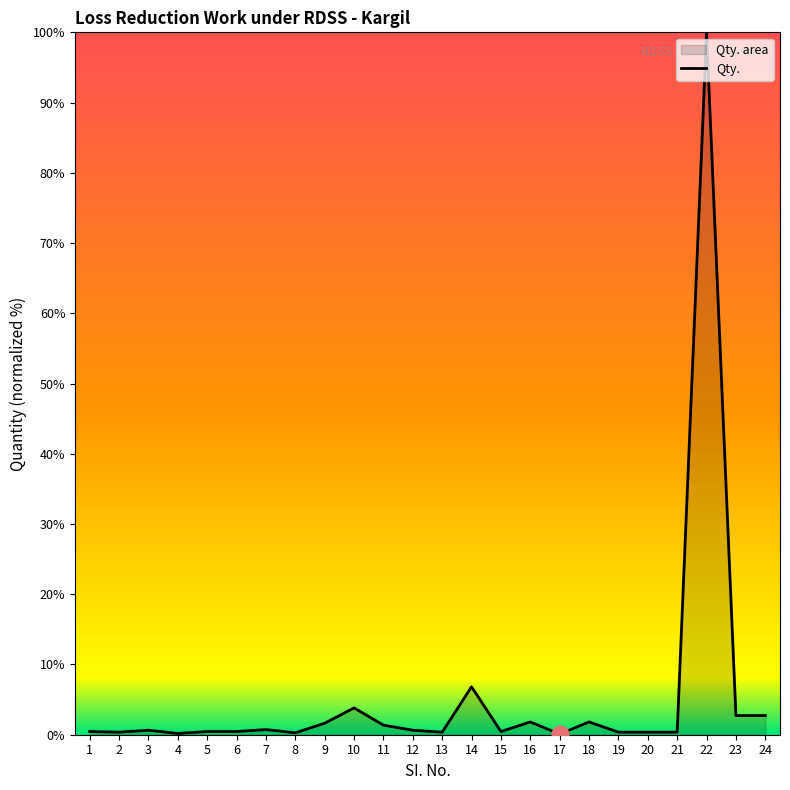

How many lines are shown in the chart?

1